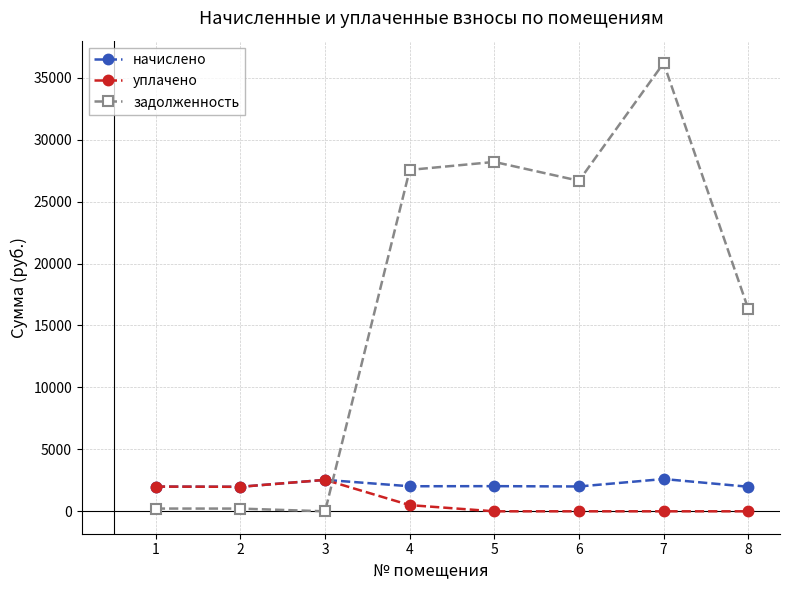

What is the highest value of the задолженность series?

36184.2